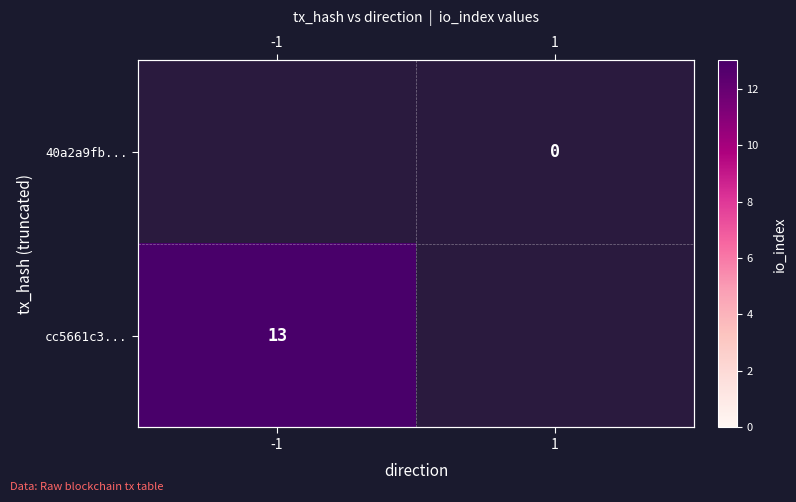

At how many categories does at least one series exceed 2?

1